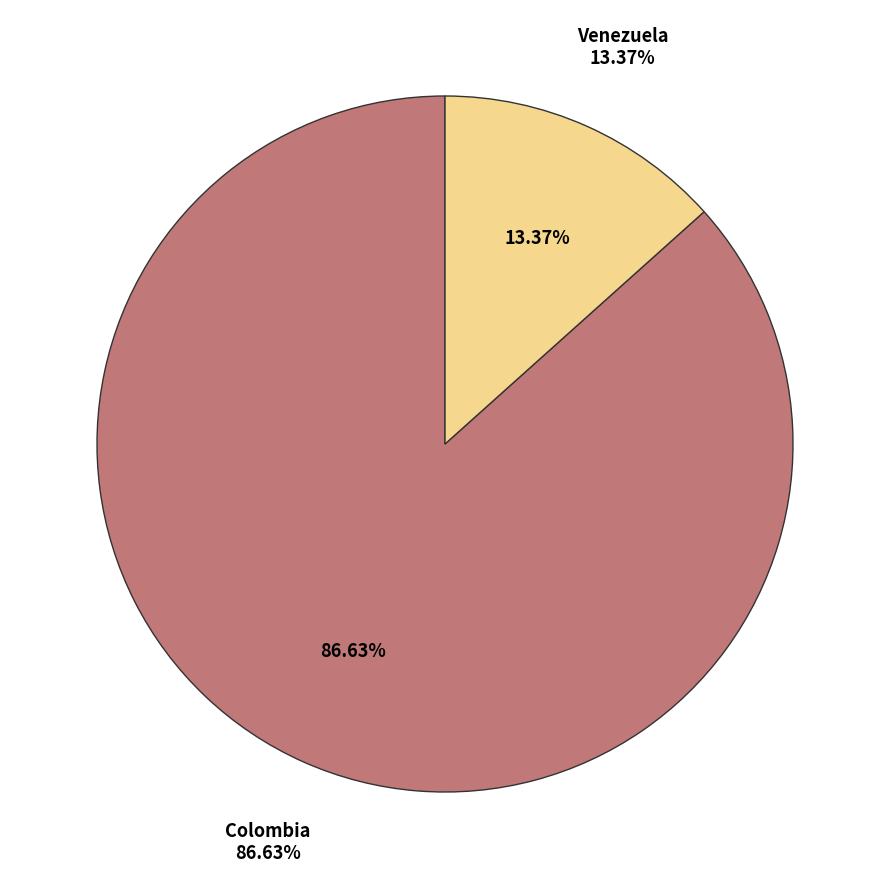

Which slice is the smallest?

Venezuela